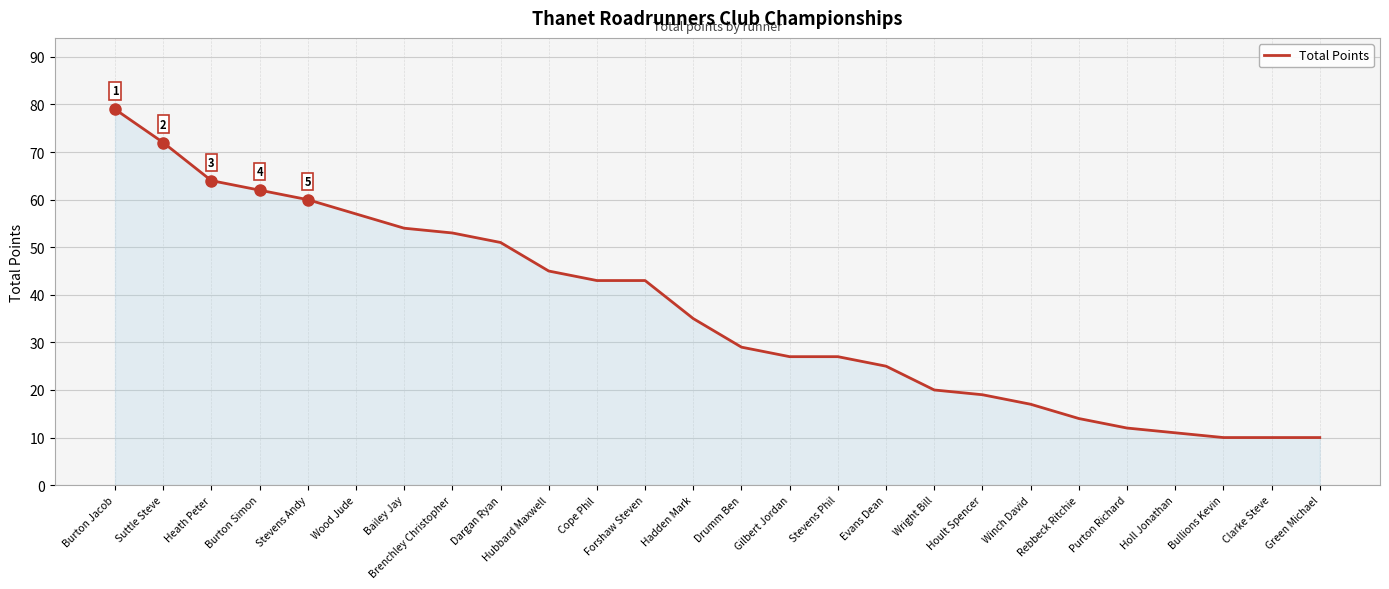

Between Holl Jonathan and Bailey Jay, which is larger?

Bailey Jay